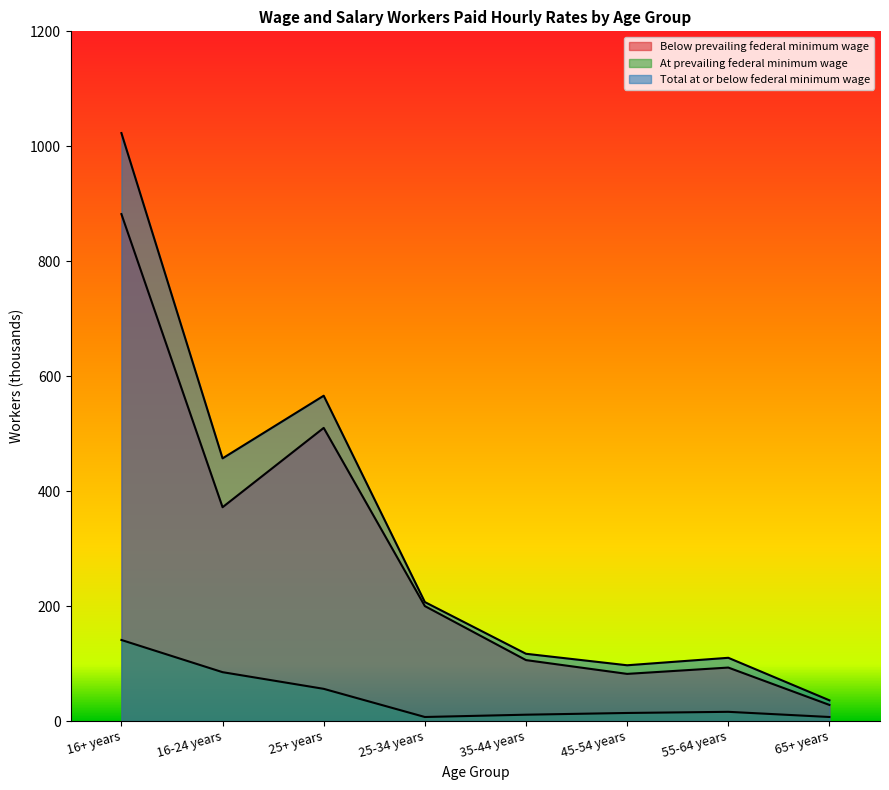

List the series in order of their peak value, highest first.

Total at or below federal minimum wage, Below prevailing federal minimum wage, At prevailing federal minimum wage